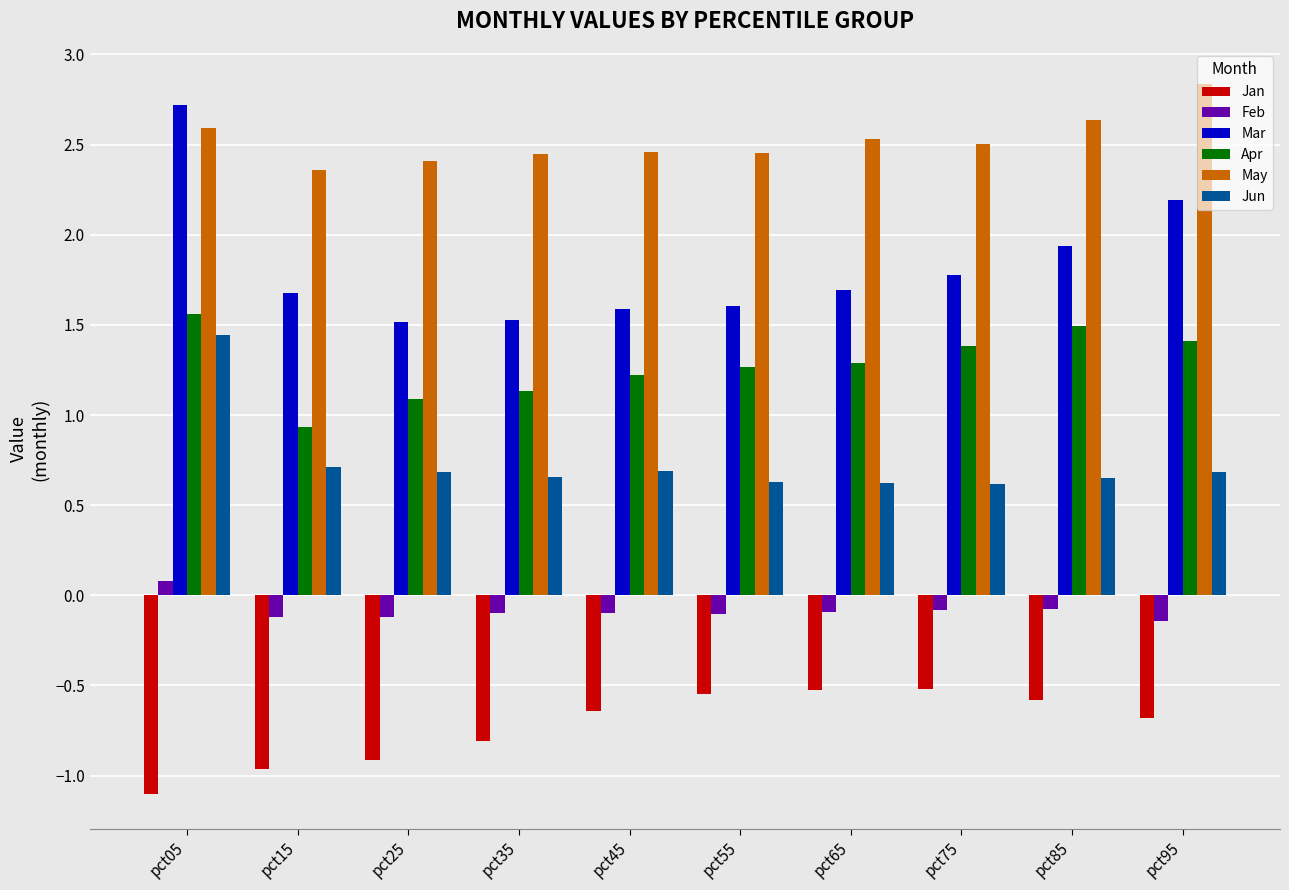

Count the number of categories in the chart.

10